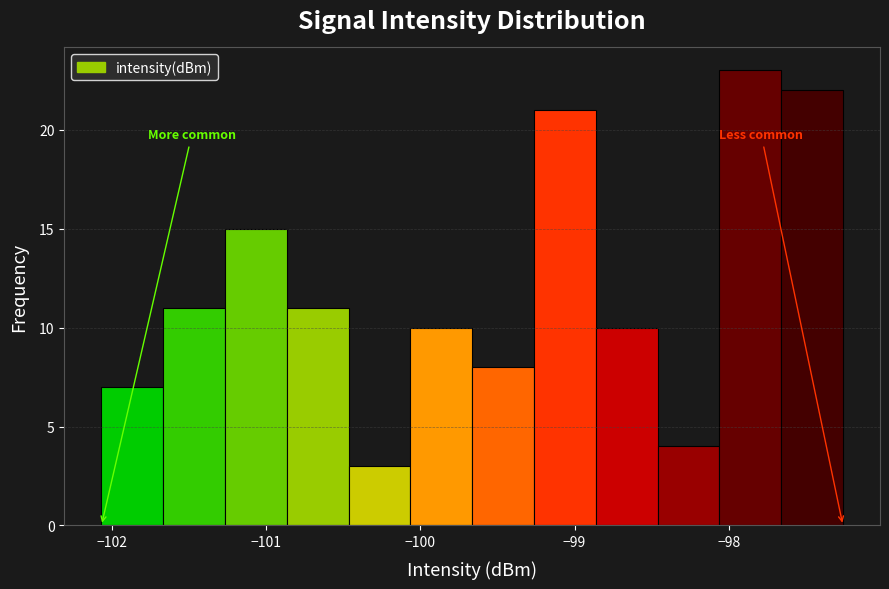

Over which range of the x-axis is the bar tallest?

-98.1 to -97.7